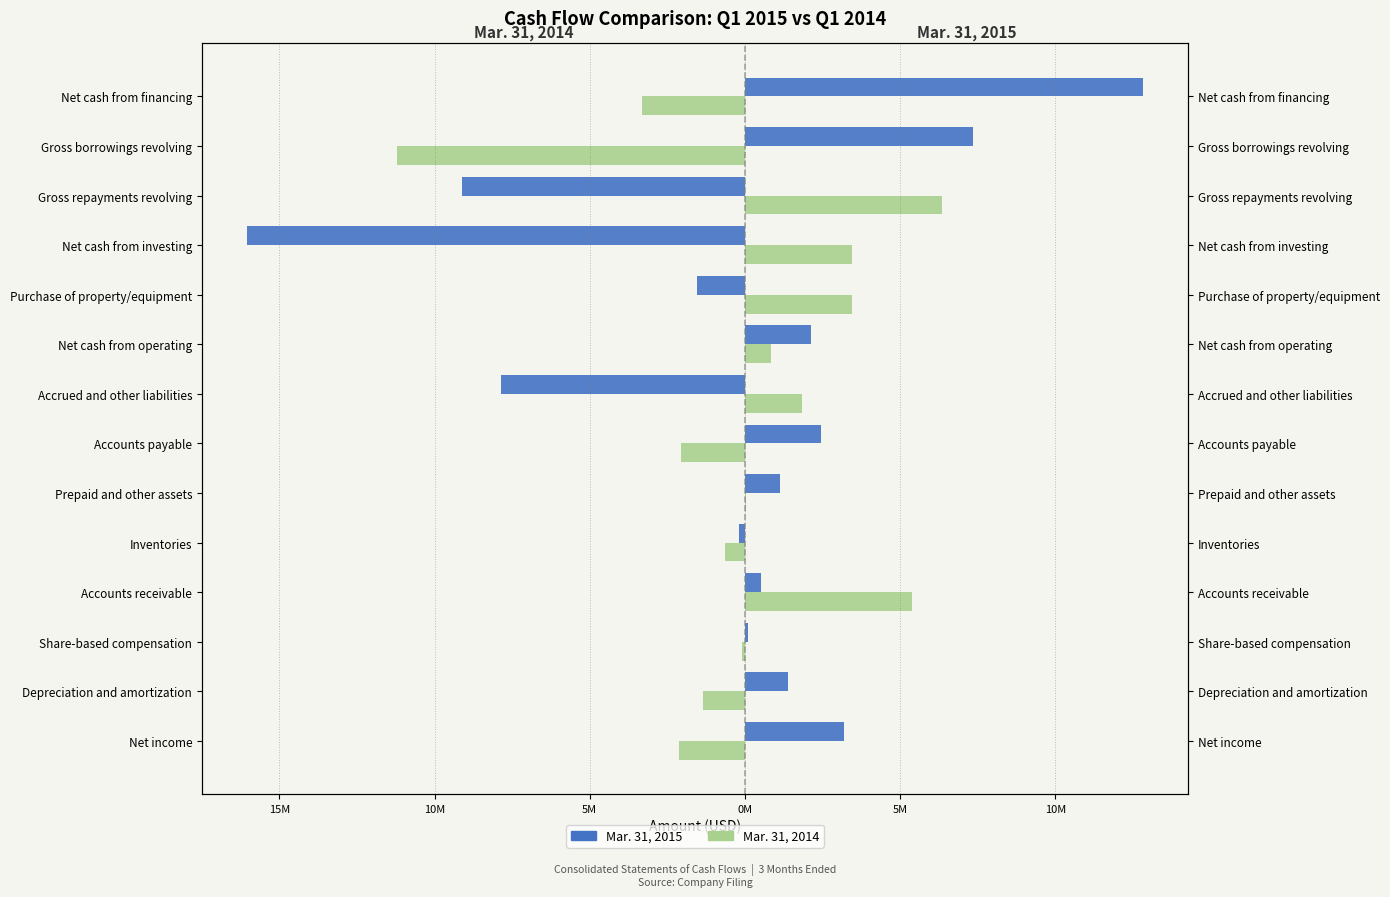

What is the minimum value shown in the chart?

-16047000